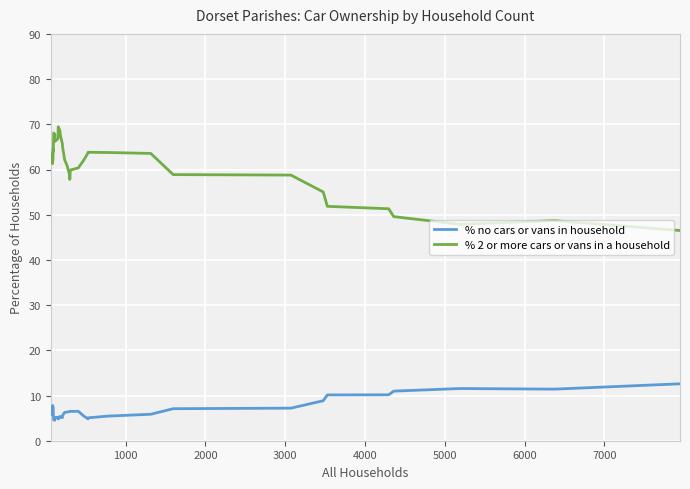

Which series has the largest total across all categories?

% 2 or more cars or vans in a household